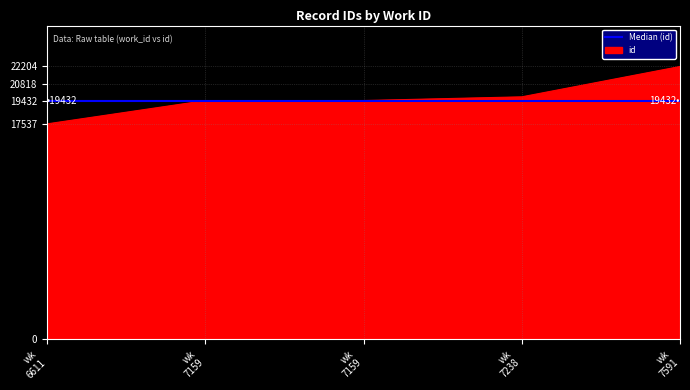

What is the ratio of the value at wk 7238 to the value at wk 6611?

1.1